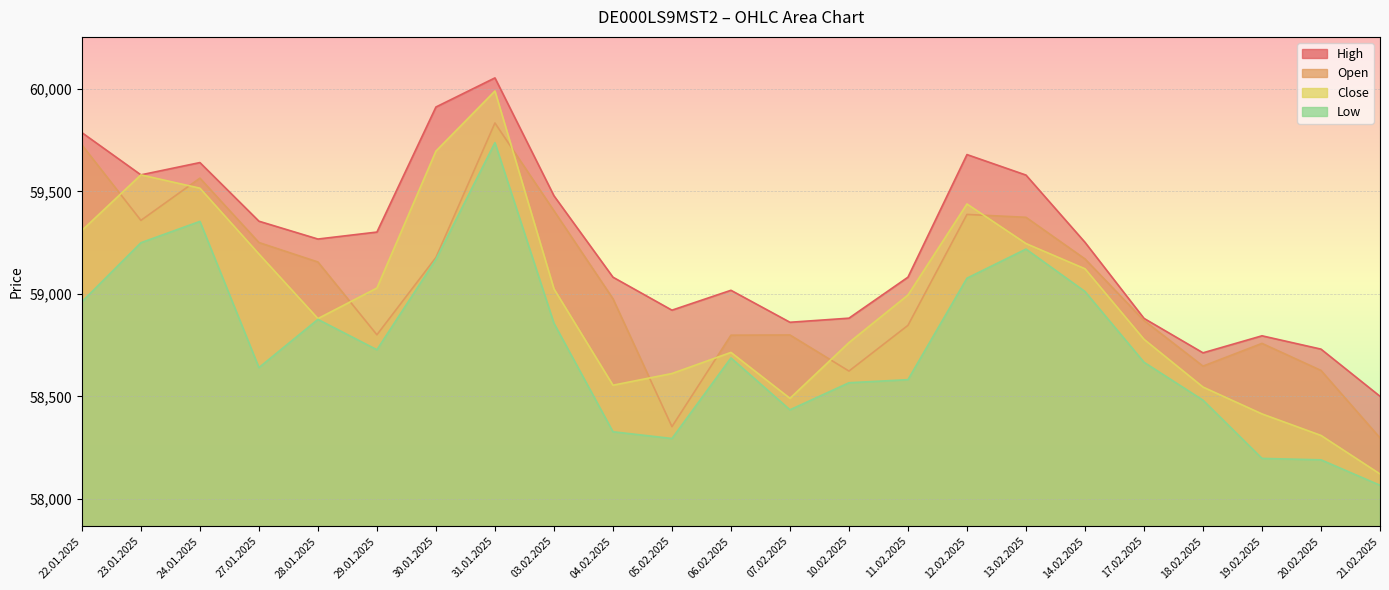

Between 23.01.2025 and 18.02.2025, which series saw the biggest shift?

Close